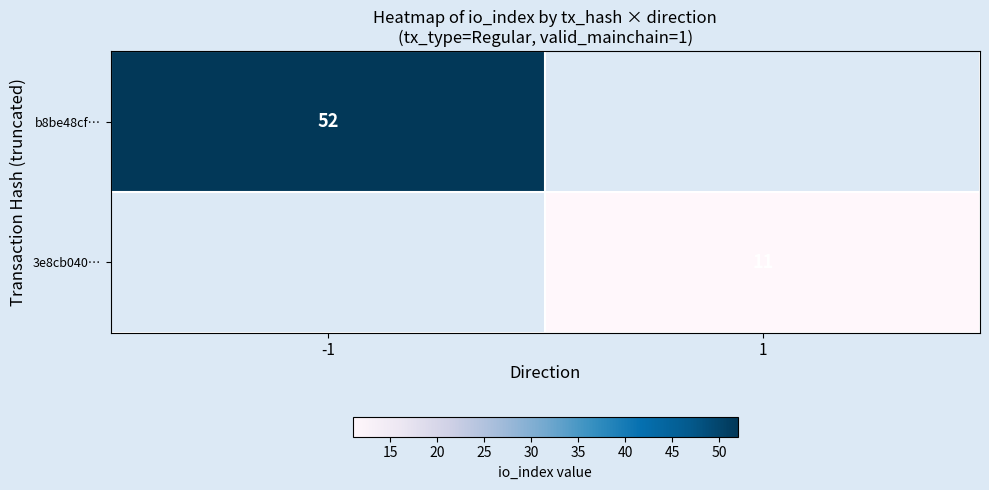

Is it true that b8be48cf… equals 52 at -1?

True